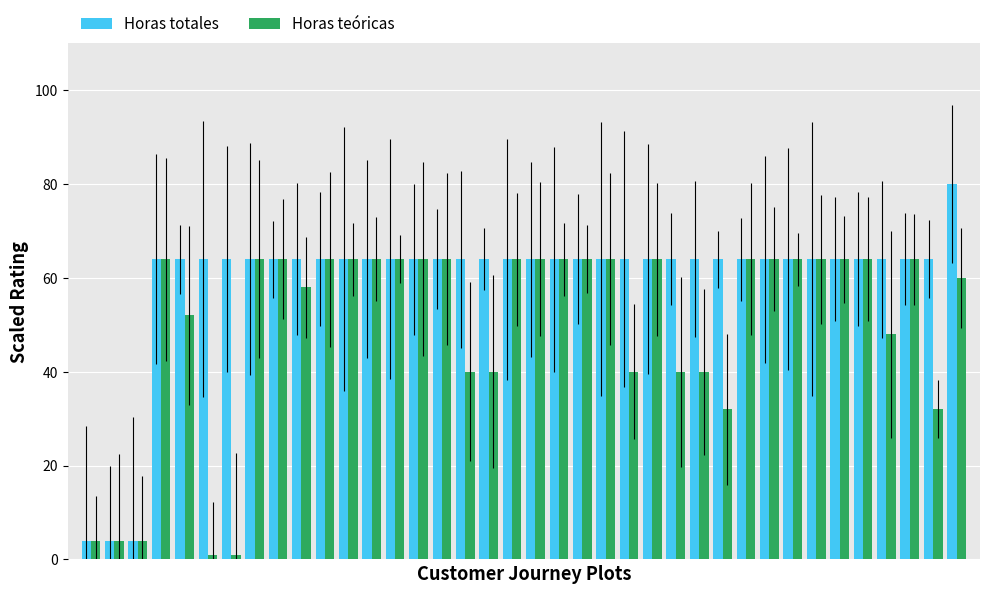

How many distinct data groups are displayed?

2